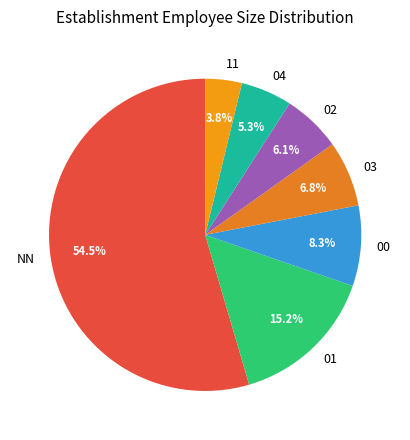

The 02 slice represents 19% of the pie. True or false?

False